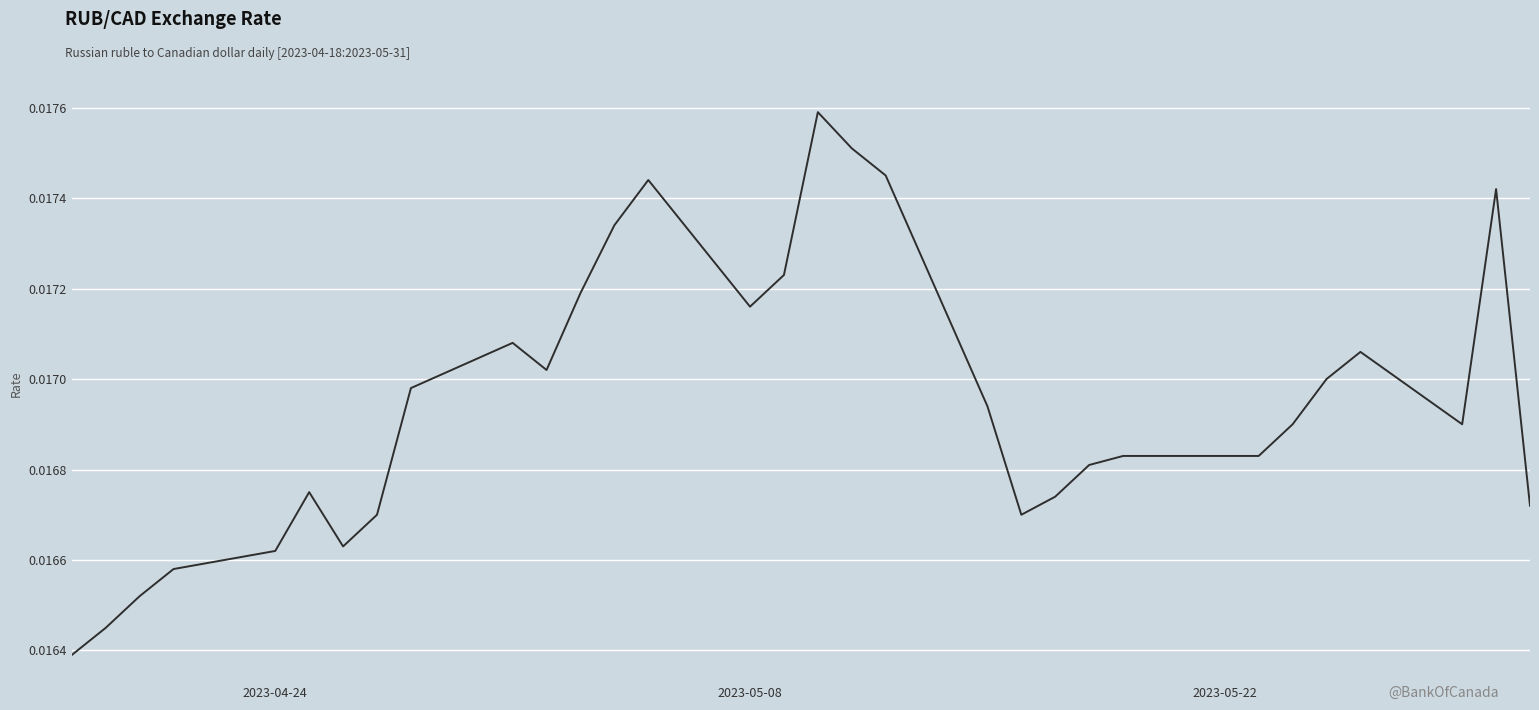

How many lines are shown in the chart?

1